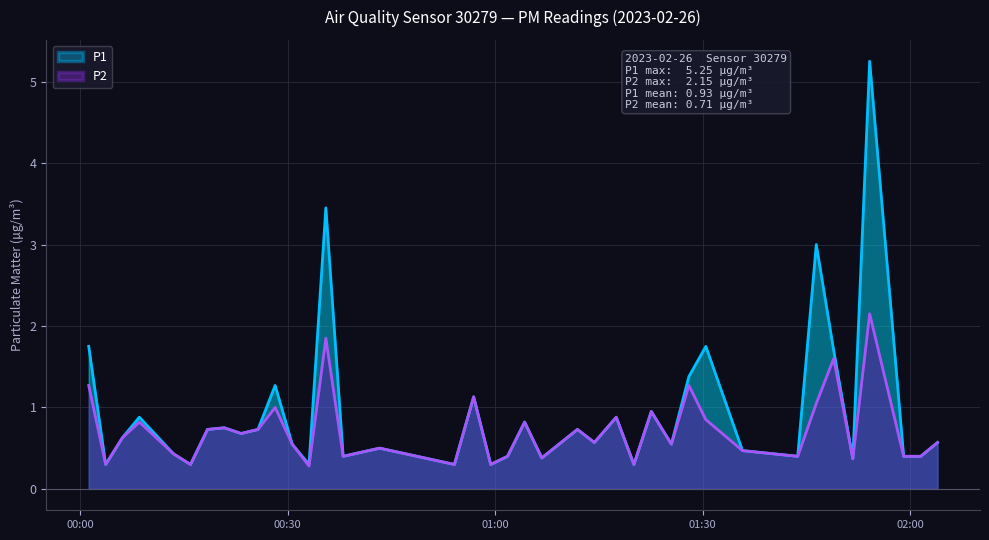

How many interior local valleys does the P2 series have?

13